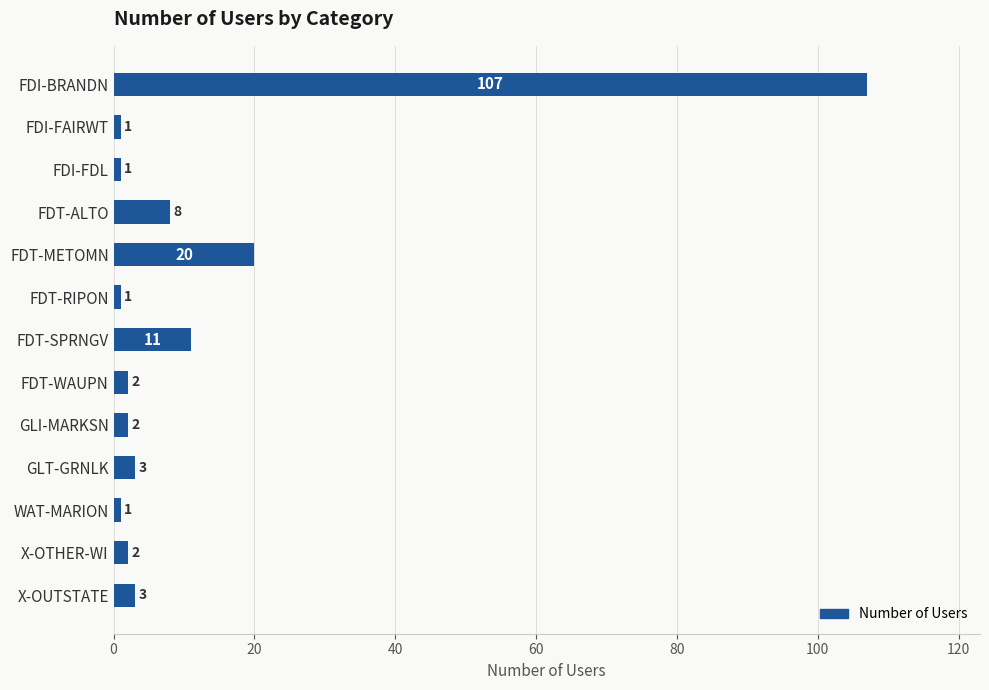

What is the difference between the maximum and minimum values?

106